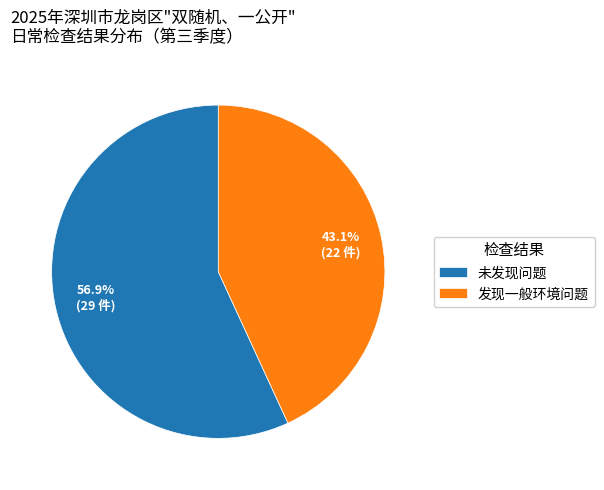

Do 发现一般环境问题 and 未发现问题 together represent more than half of the pie?

Yes